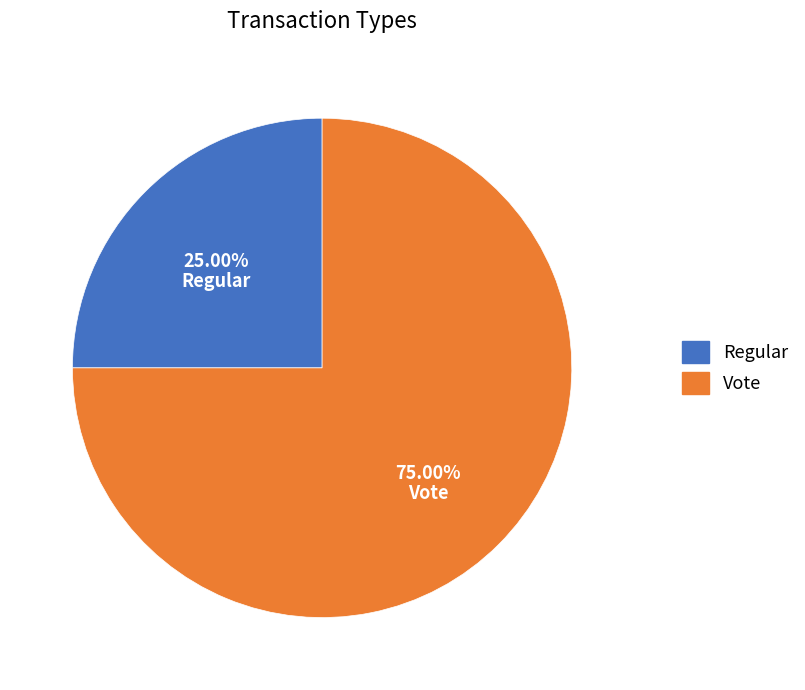

What percentage is NOT represented by Vote?

25.0%